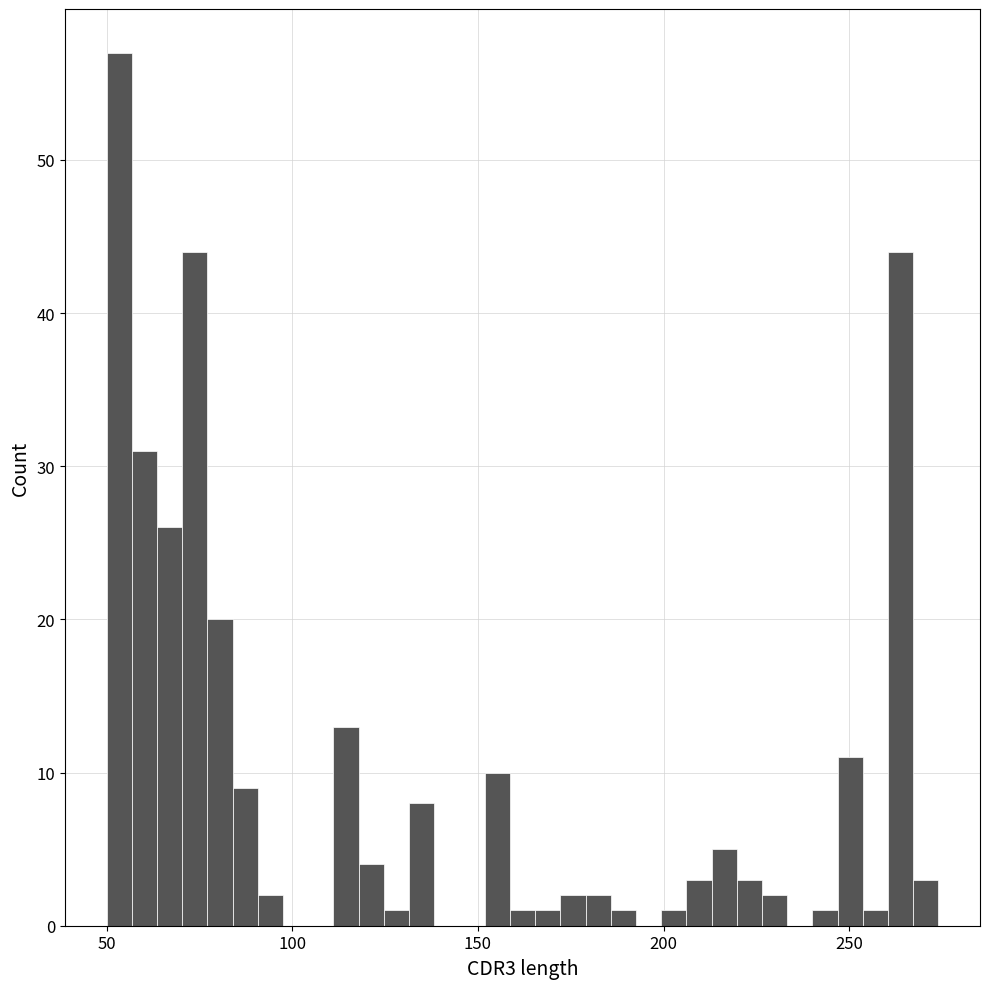

Read against the x-axis, roughly where is the centre of the tallest bar?

55